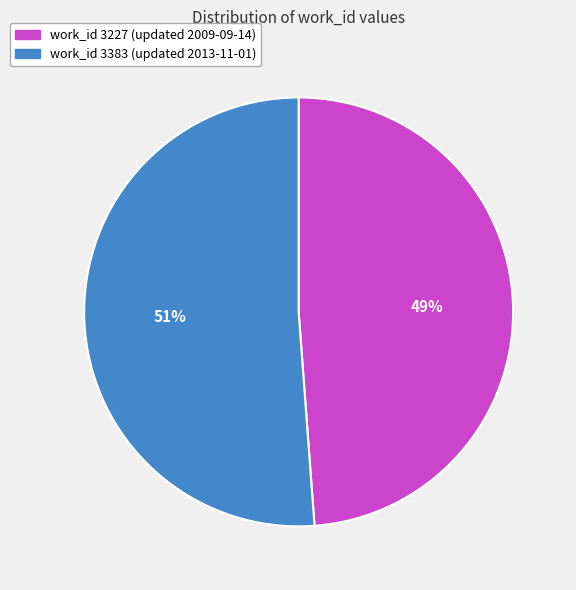

Which slice is the smallest?

work_id 3227 (updated 2009-09-14)